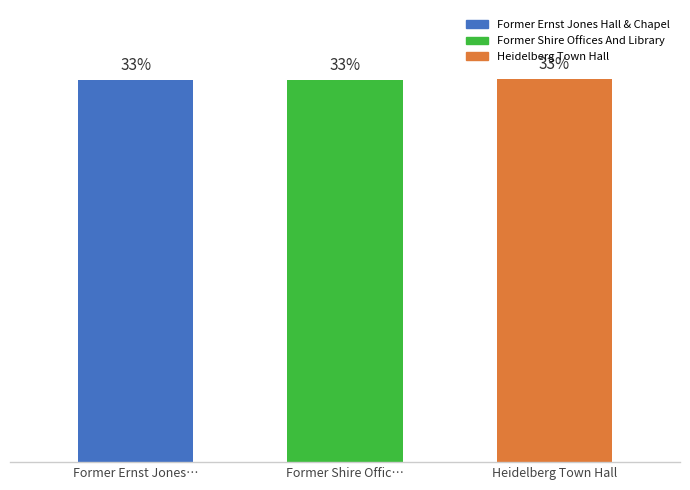

Reading left to right, what are all the values shown in this chart?

33.3	33.3	33.4